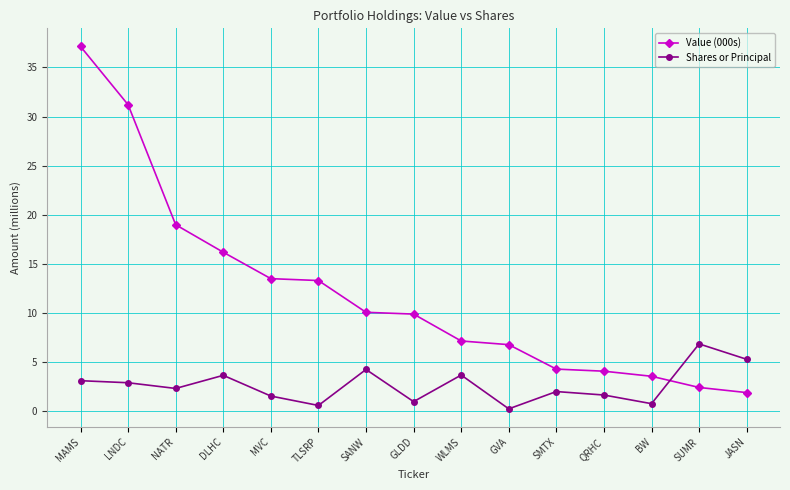

At which label does Shares or Principal first exceed 2?

MAMS